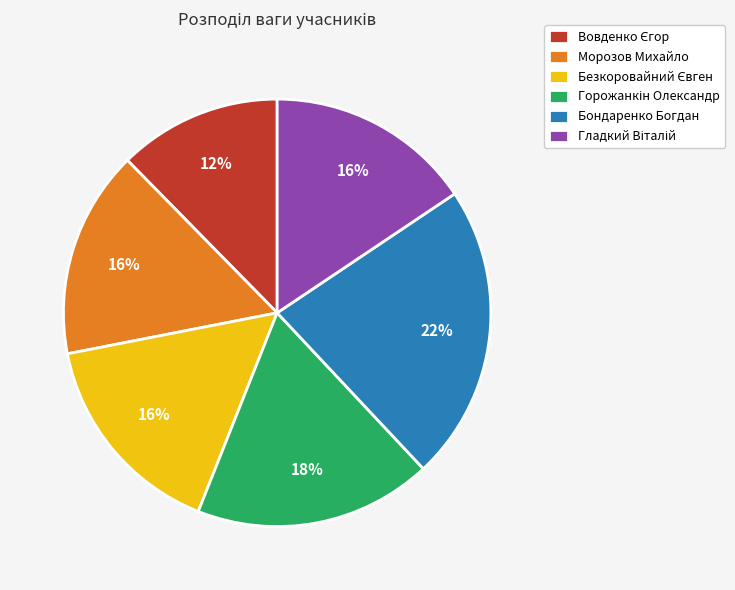

Is there any slice that represents more than half of the pie?

No